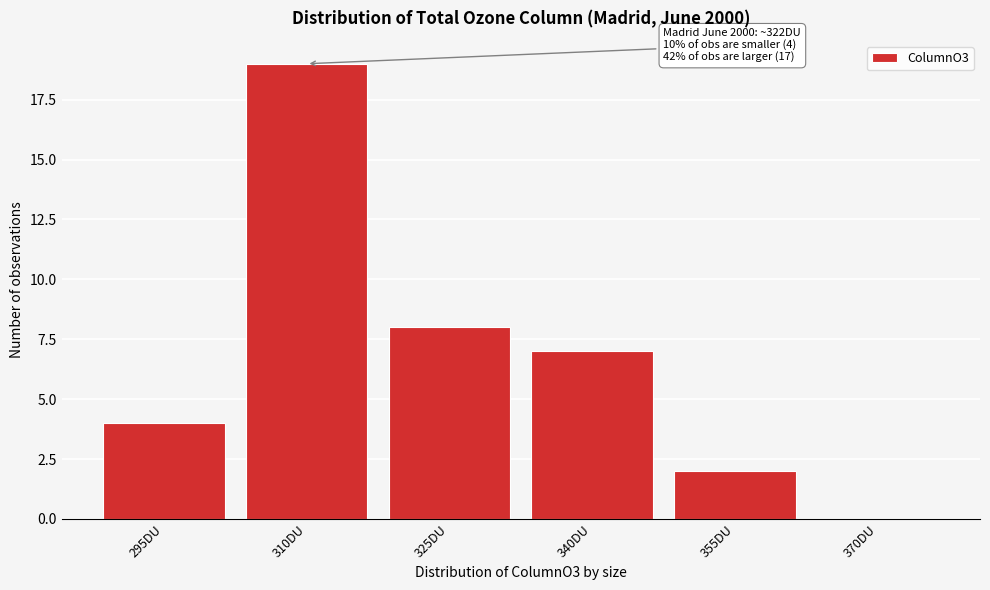

Reading left to right, transcribe all the data shown in this chart.

295DU=4	310DU=19	325DU=8	340DU=7	355DU=2	370DU=0